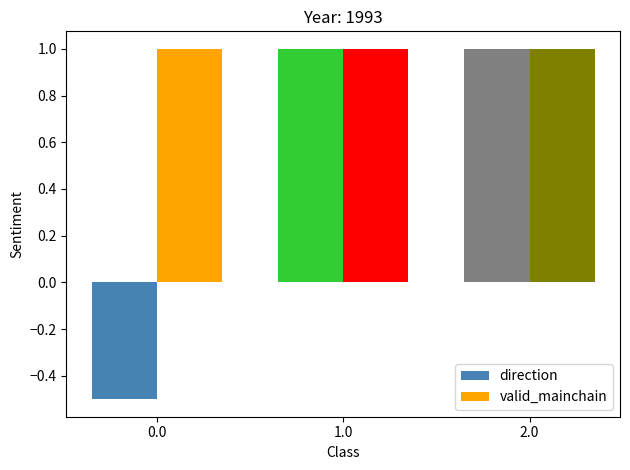

What is the value of the direction bar at the 3rd from the left?

1.0